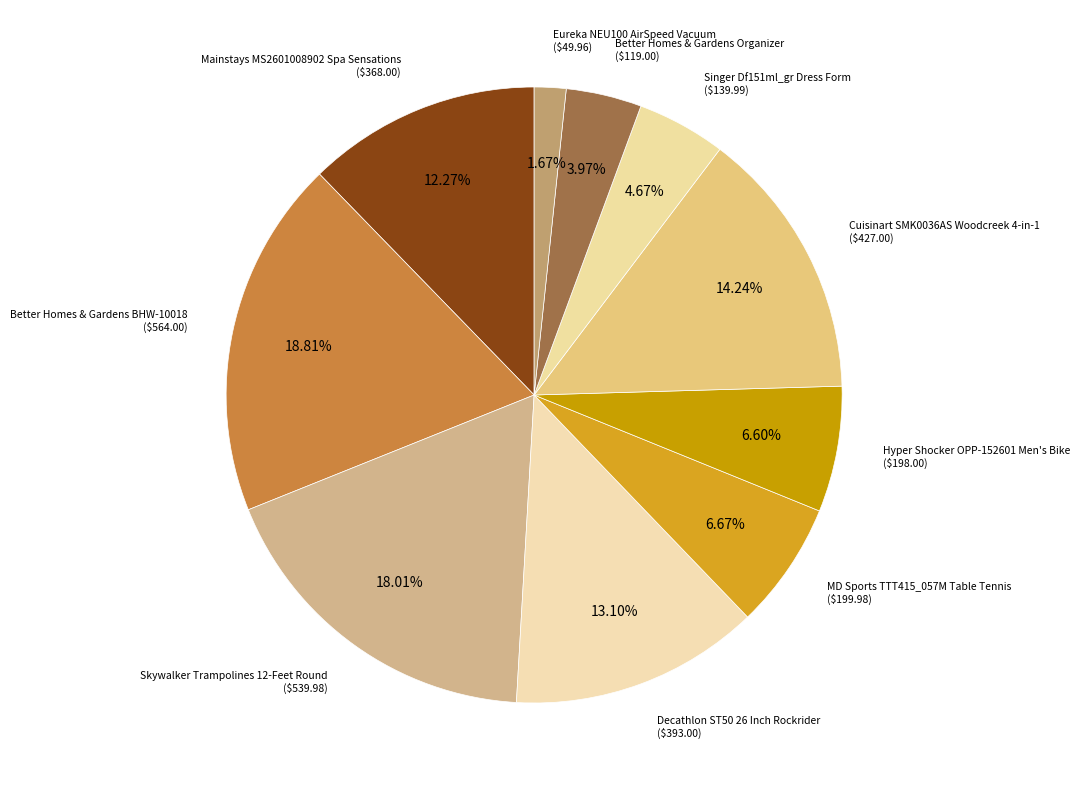

Count the number of slices in the pie.

10